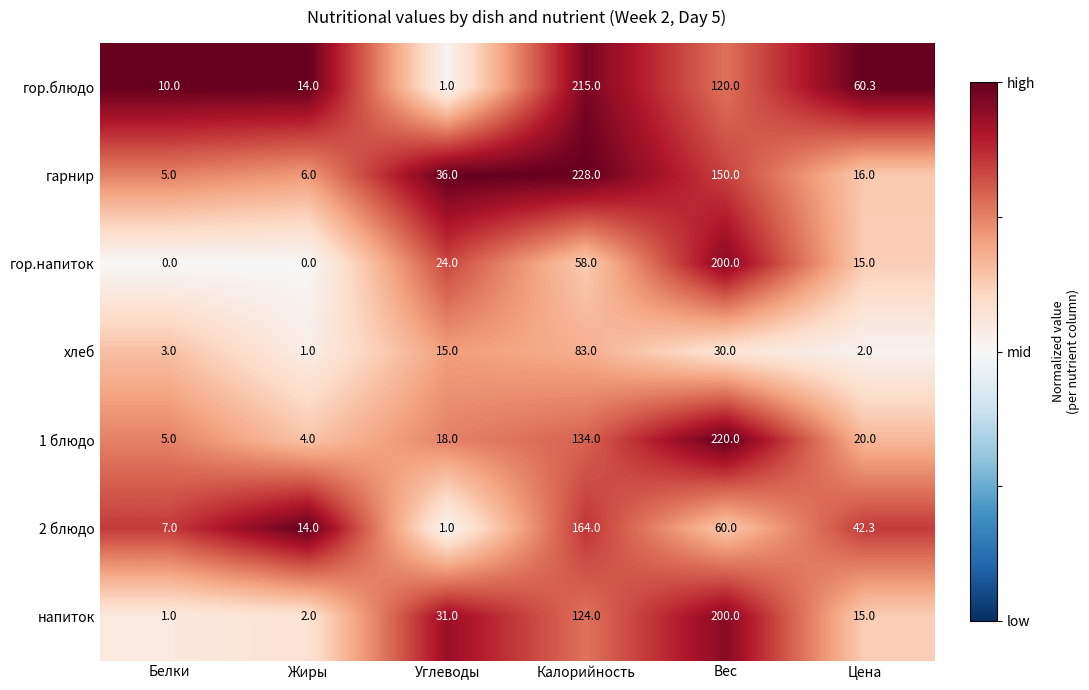

What is the sum of the гарнир values at Калорийность and Вес?

378.0